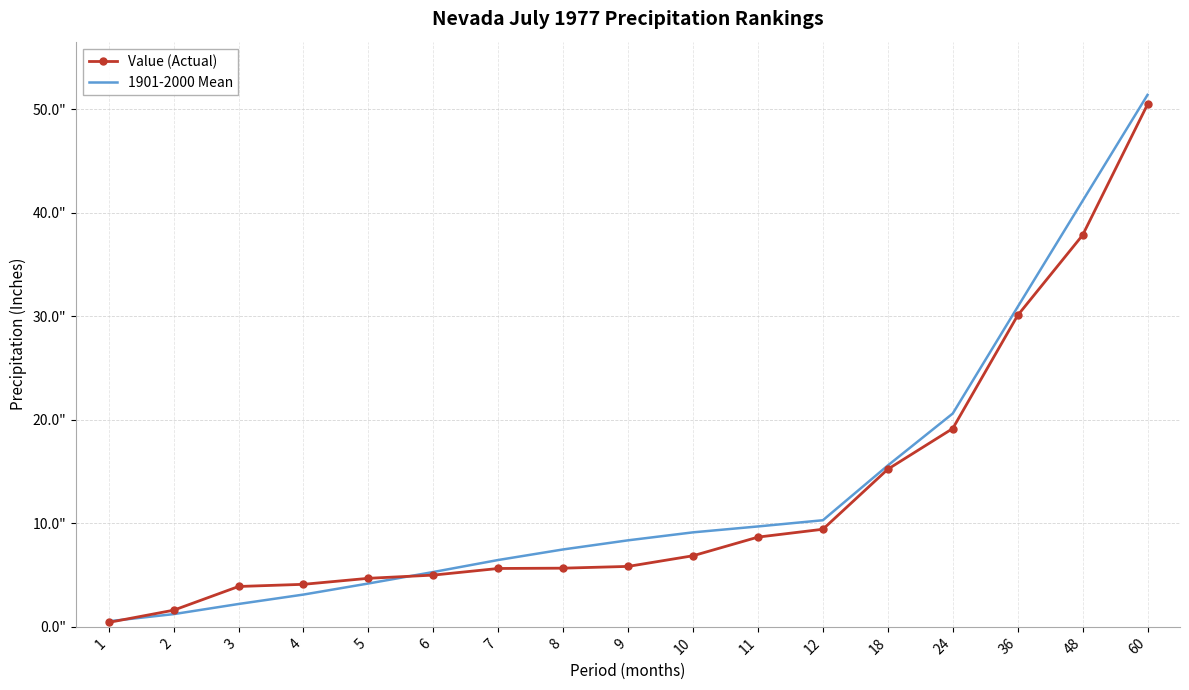

Is the value of 1901-2000 Mean at 6 greater than the value of Value (Actual) at 7?

No